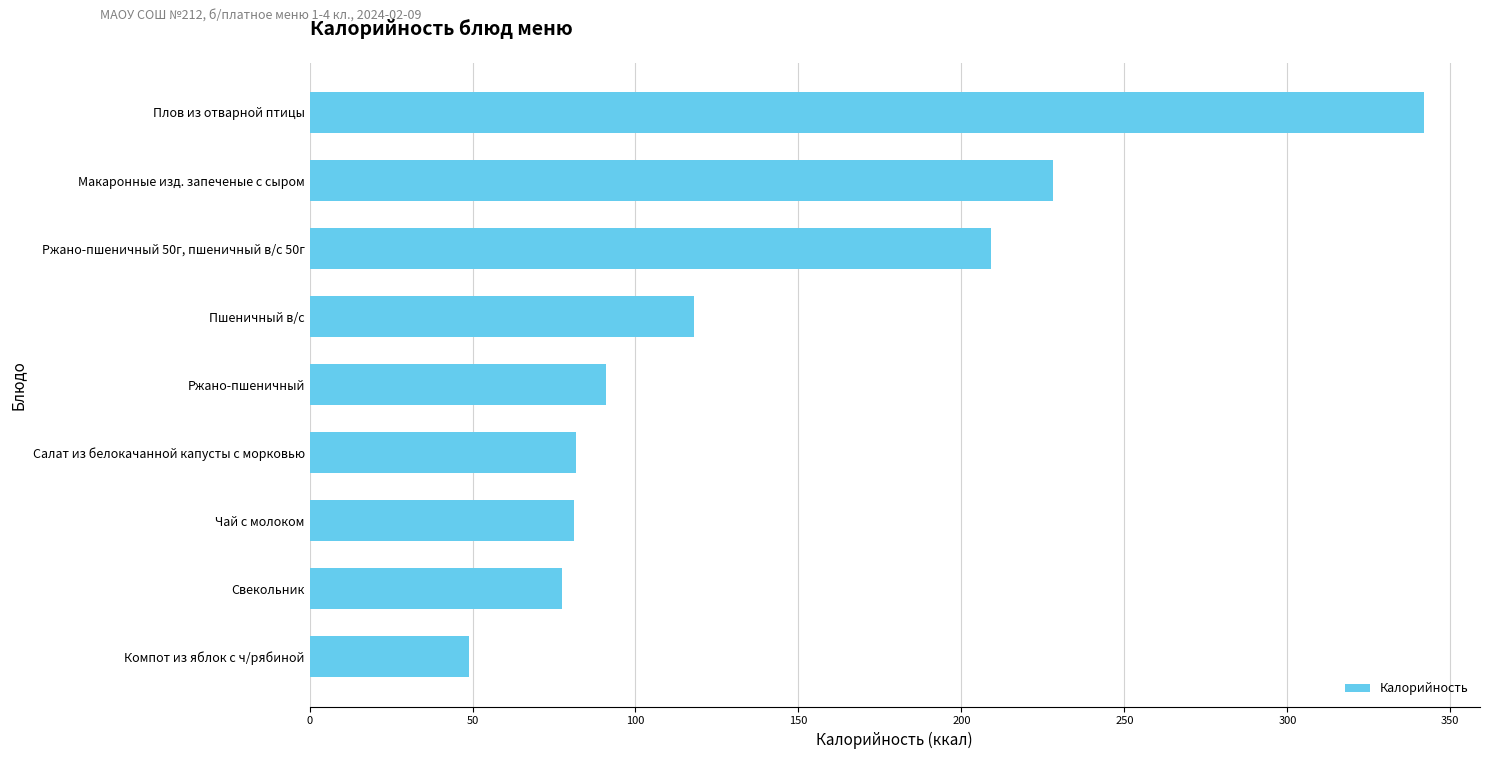

Which label corresponds to the largest value in the chart?

Плов из отварной птицы